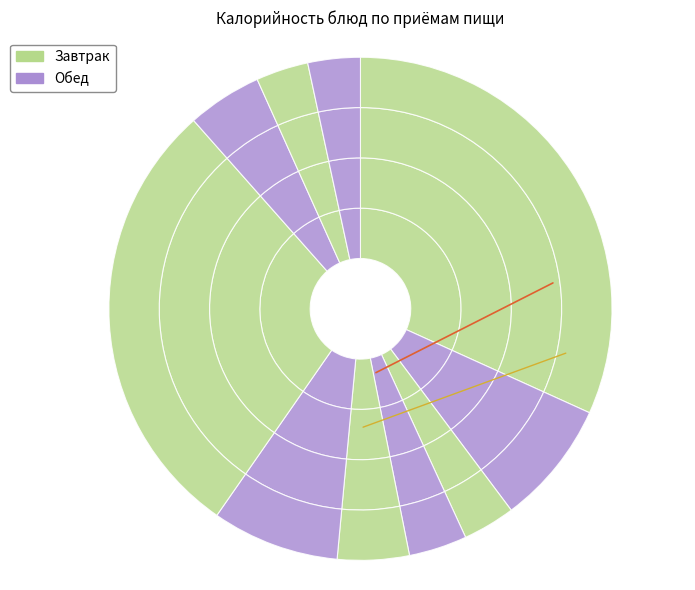

What is the change in value from Бефстроганов из куриного филе to Хлеб ржано-пшеничный?

-364.2